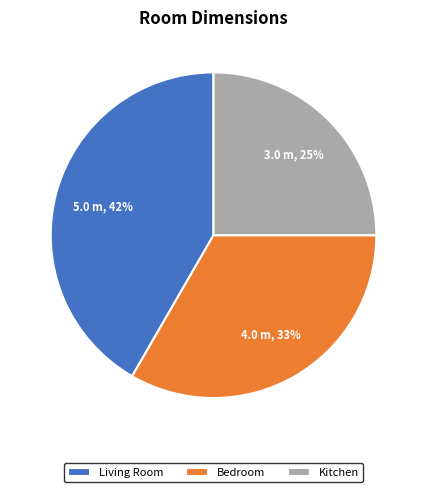

Combined, do Kitchen and Living Room account for over 50%?

Yes